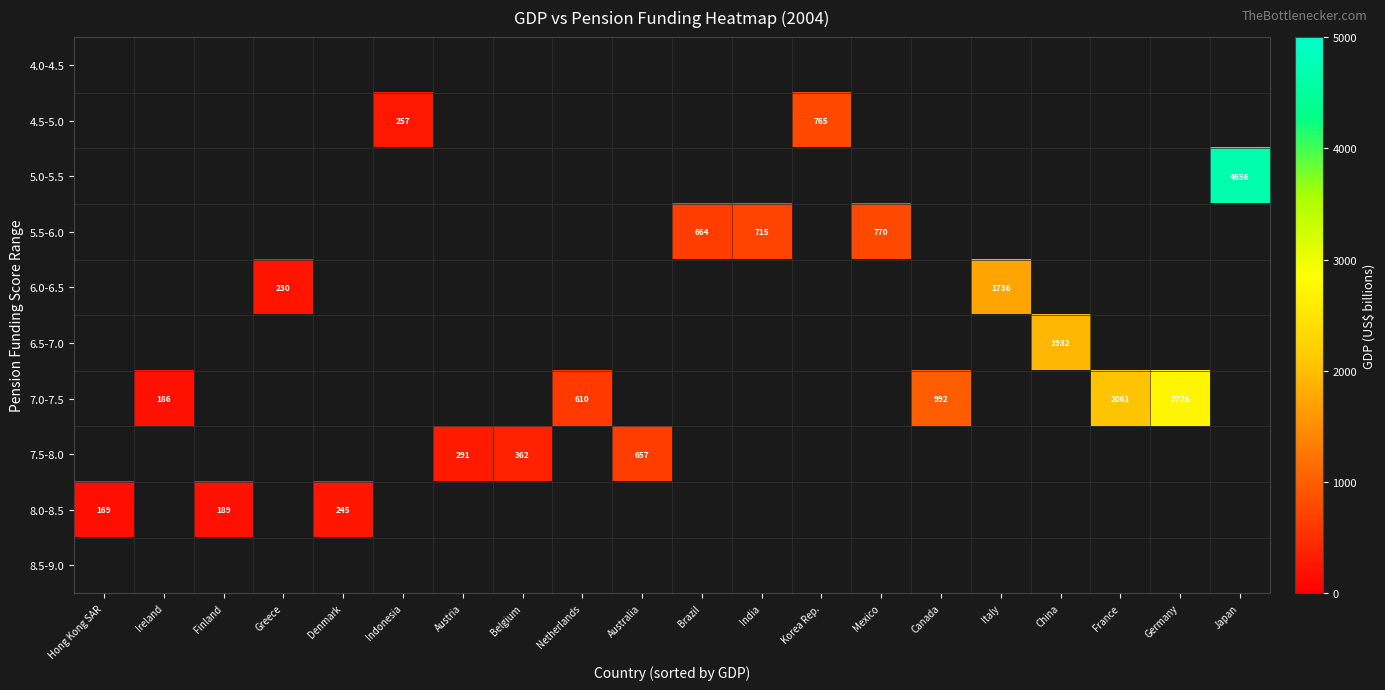

What is the maximum value shown in the chart?

4655.8